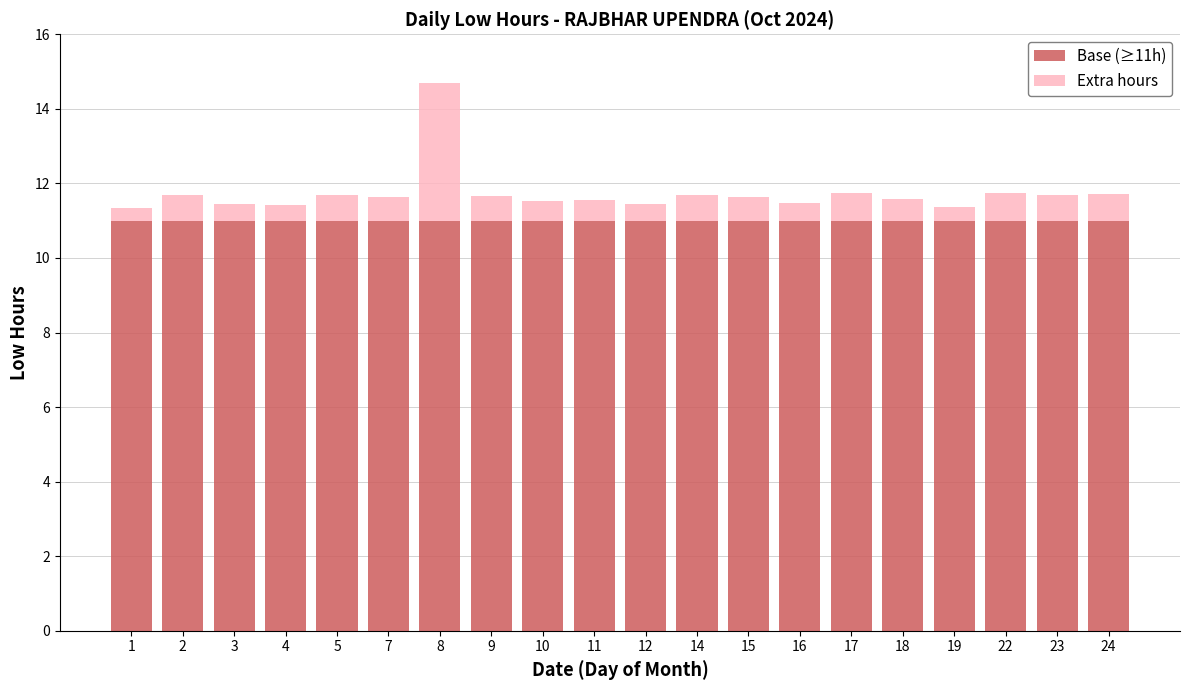

Are the bars horizontal?

No